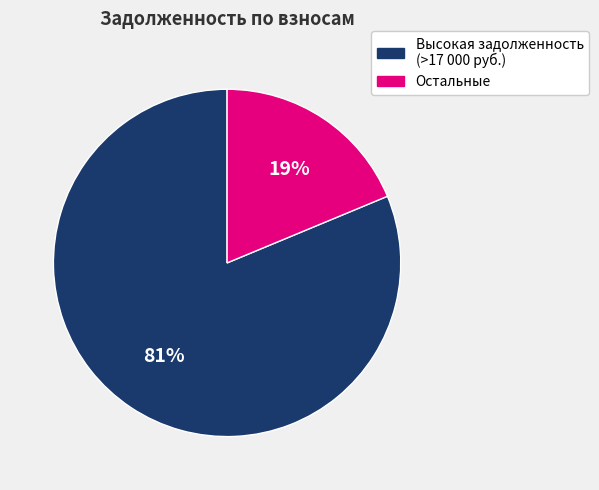

Is the sum of Высокая задолженность (>17 000 руб.) and Остальные greater than half?

Yes